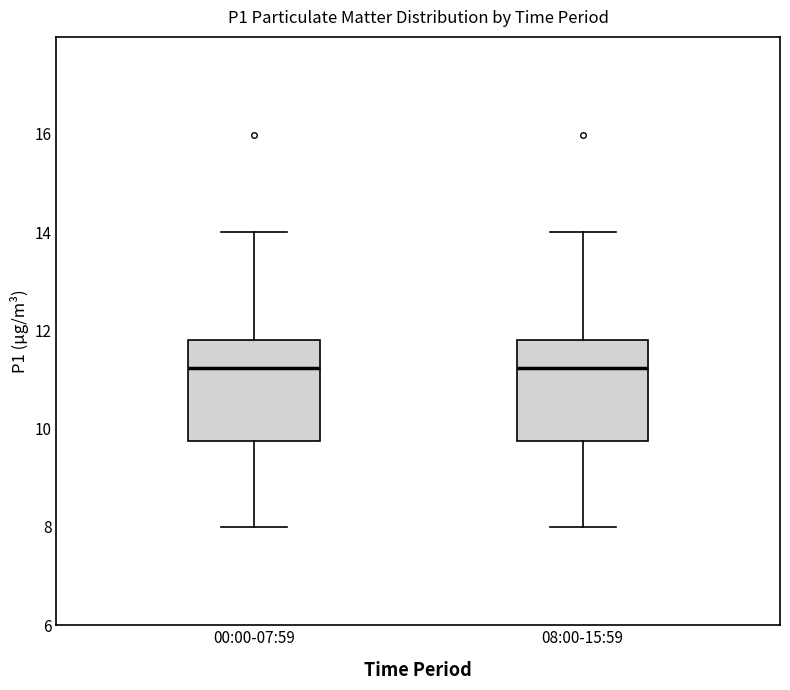

Reading left to right, read every box against the y-axis: the position of its median line, the range the box covers, and the ends of its whiskers. The values are not printed on the chart, so give them approximately, as read against the axis.

00:00-07:59: median 11.2, box 9.8 to 11.8, whiskers 8.0 to 14.0
08:00-15:59: median 11.2, box 9.8 to 11.8, whiskers 8.0 to 14.0